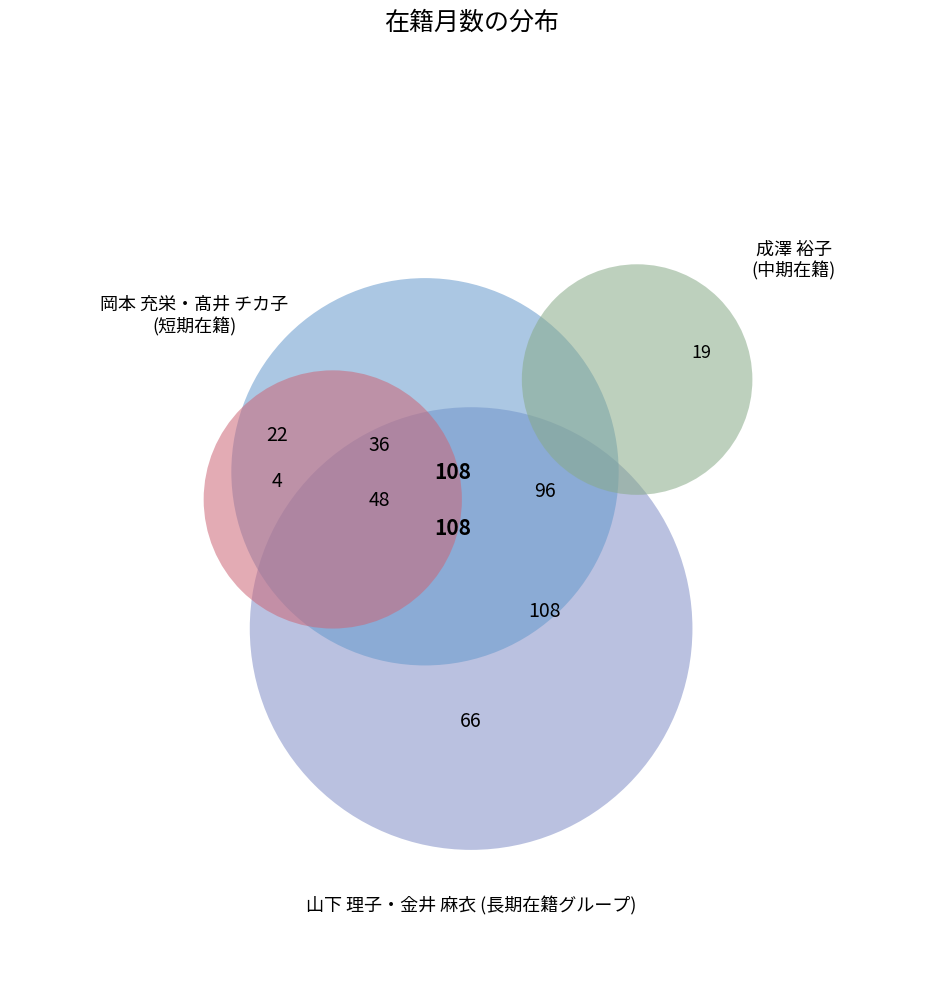

Is the sum of 金井 麻衣 and 髙井 チカ子 greater than half?

No